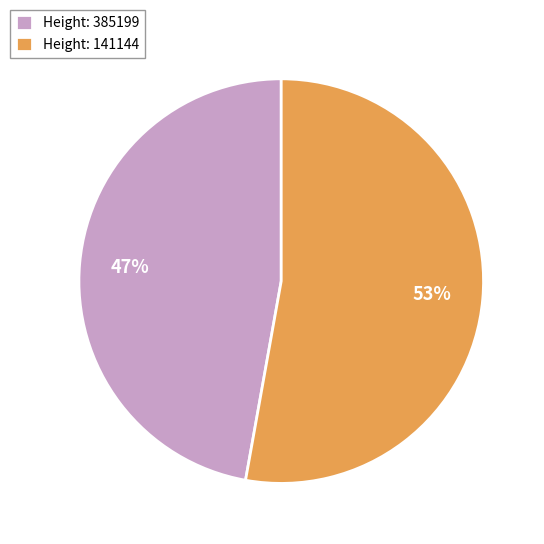

How many segments does this pie chart have?

2